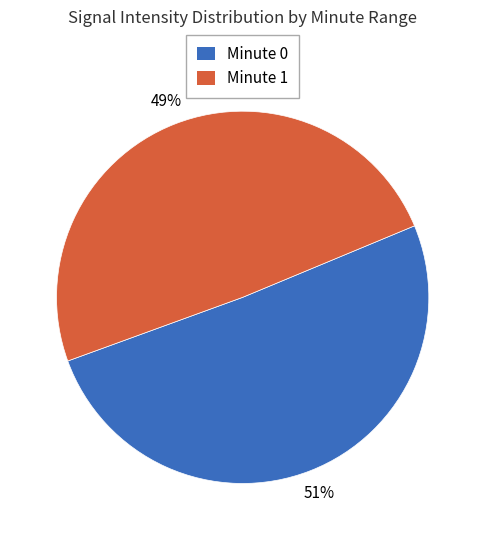

To the nearest percent, what is the average slice percentage?

50%